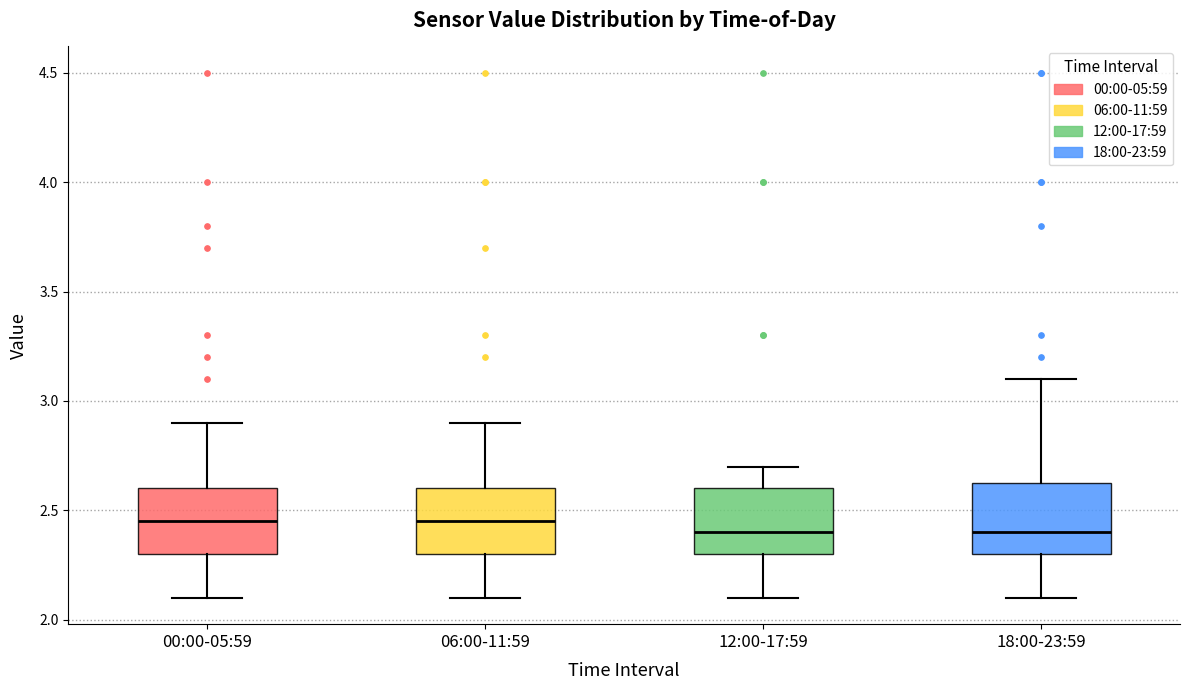

Reading left to right, transcribe this box plot: for each box, give where its median line is, the range the box spans, and where its two whiskers end, as read against the y-axis. The values are not printed on the chart, so give them approximately, as read against the axis.

00:00-05:59: median 2.45, box 2.30 to 2.60, whiskers 2.10 to 2.90
06:00-11:59: median 2.45, box 2.30 to 2.60, whiskers 2.10 to 2.90
12:00-17:59: median 2.40, box 2.30 to 2.60, whiskers 2.10 to 2.70
18:00-23:59: median 2.40, box 2.30 to 2.65, whiskers 2.10 to 3.10